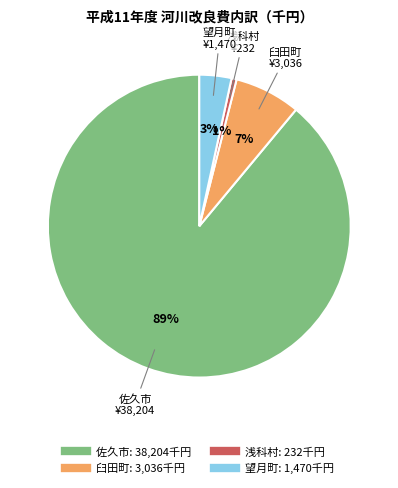

Does 臼田町 represent more than half of the total?

No